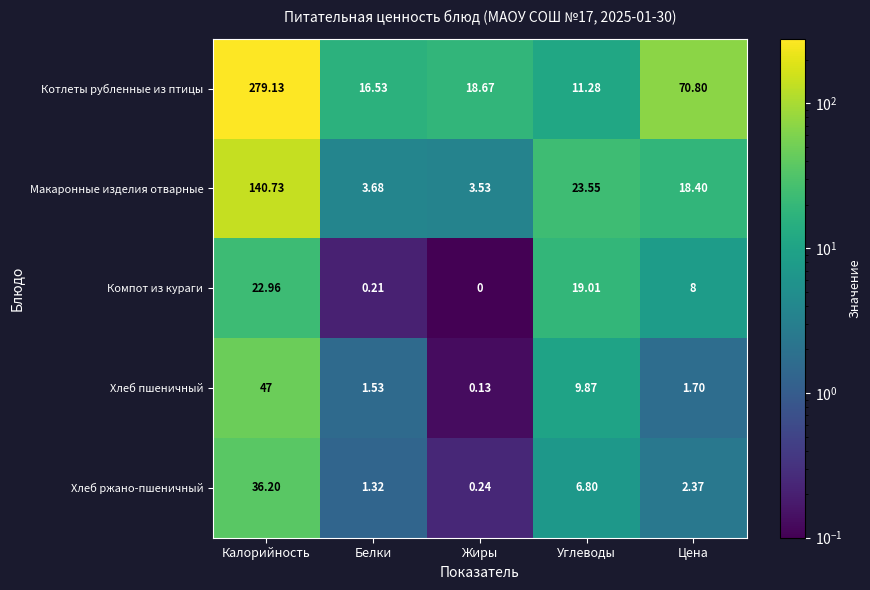

Which series changed the most between Жиры and Углеводы?

Макаронные изделия отварные